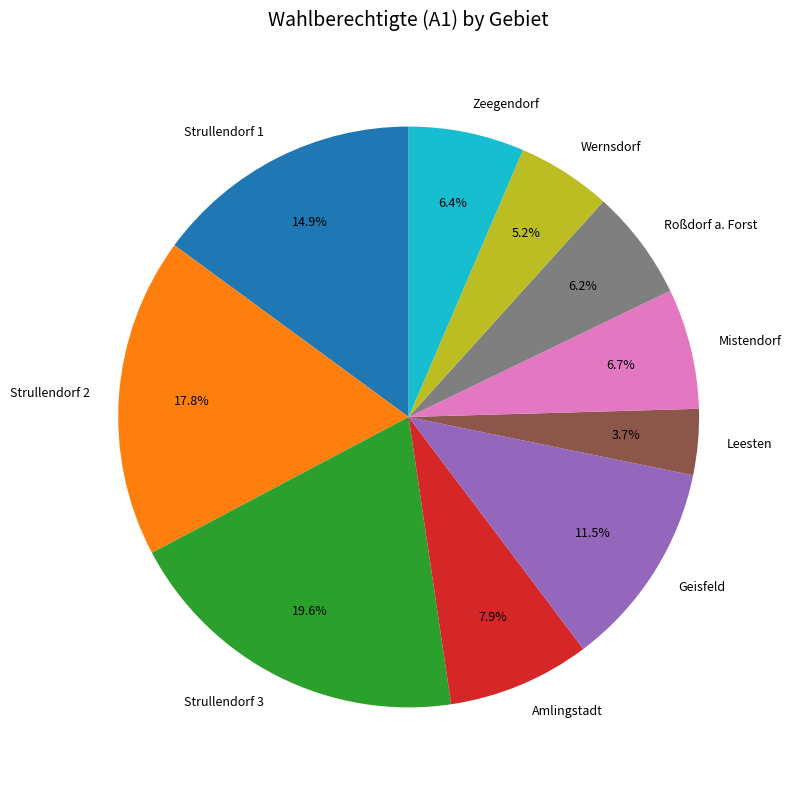

To the nearest percent, what percentage of the pie is Strullendorf 1?

15%